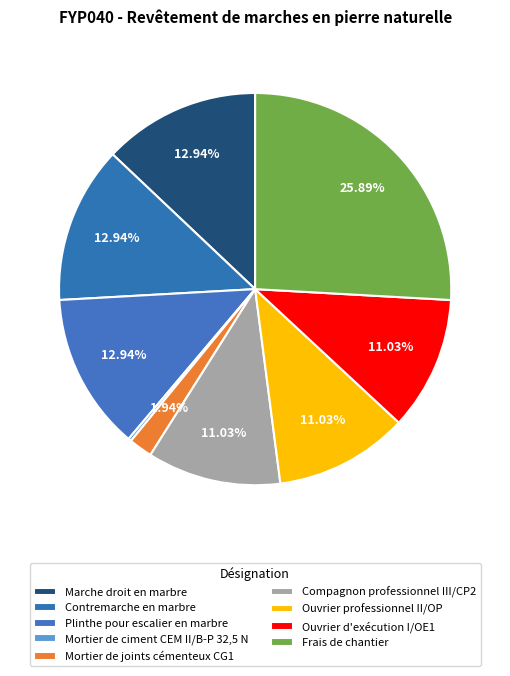

What is the total percentage of Ouvrier professionnel II/OP and Contremarche en marbre?

24.0%